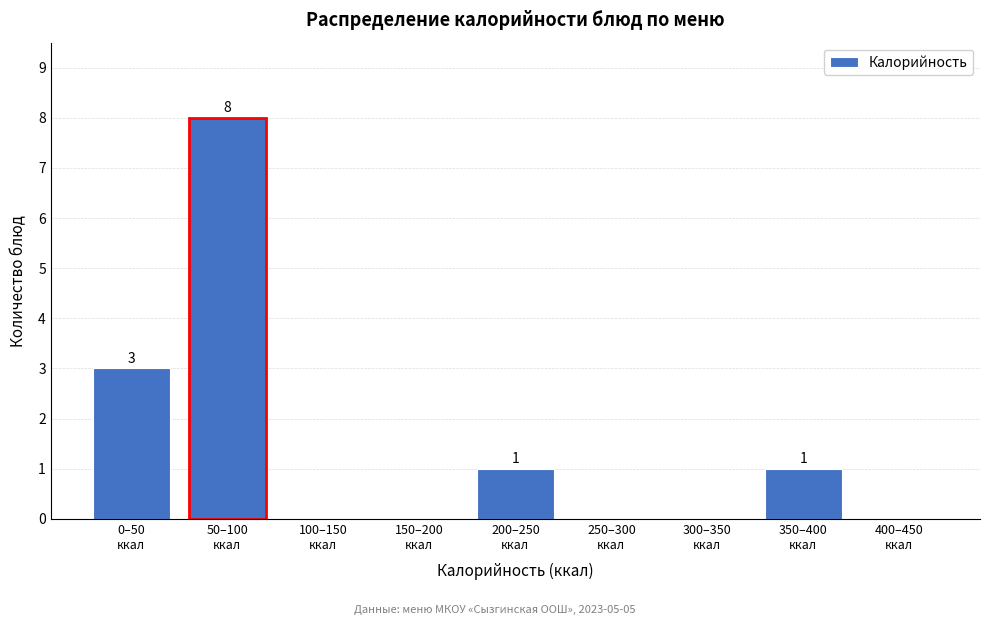

What is the sum of all values?

13